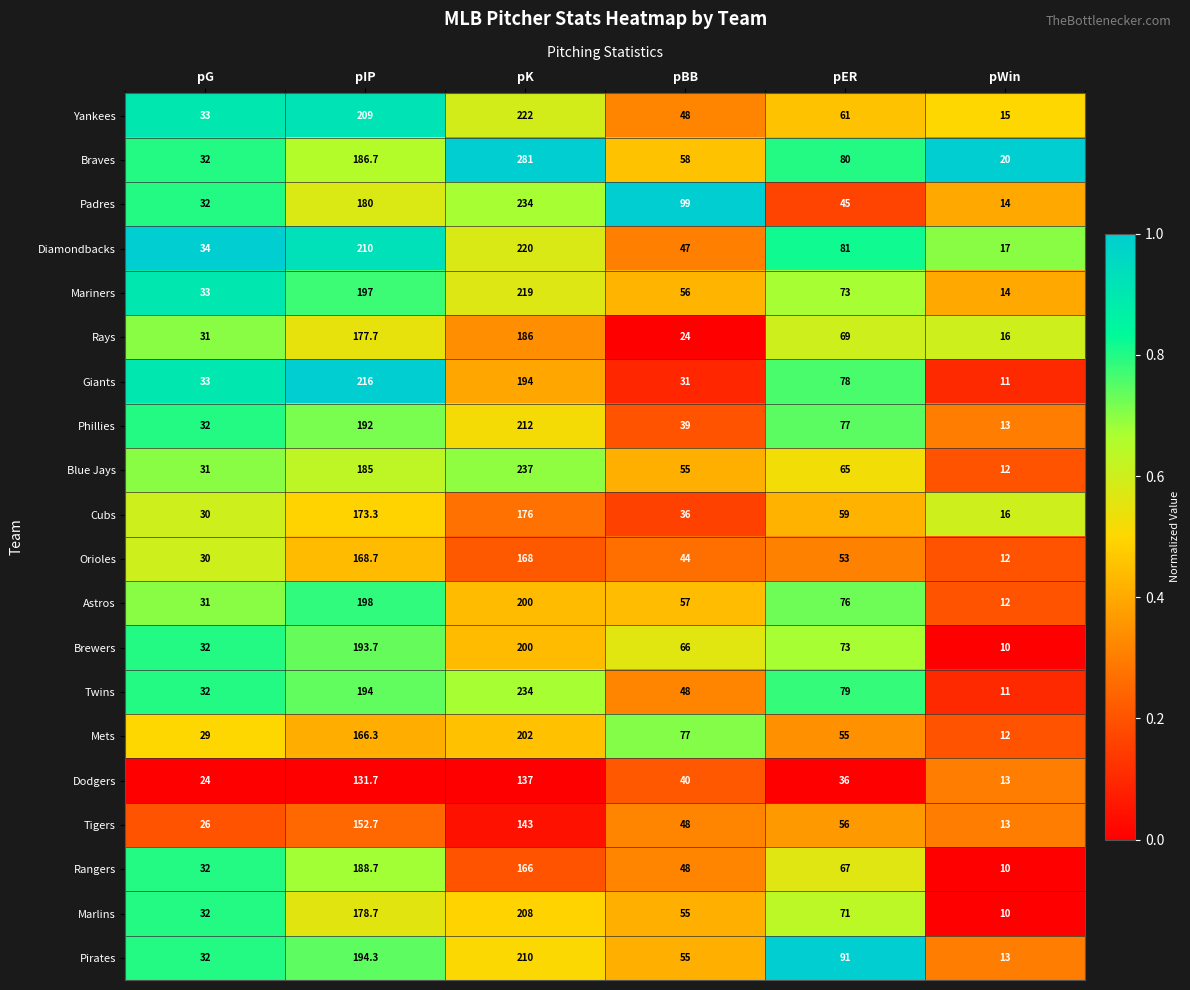

What is the spread (max minus min) of values at pIP?

84.3